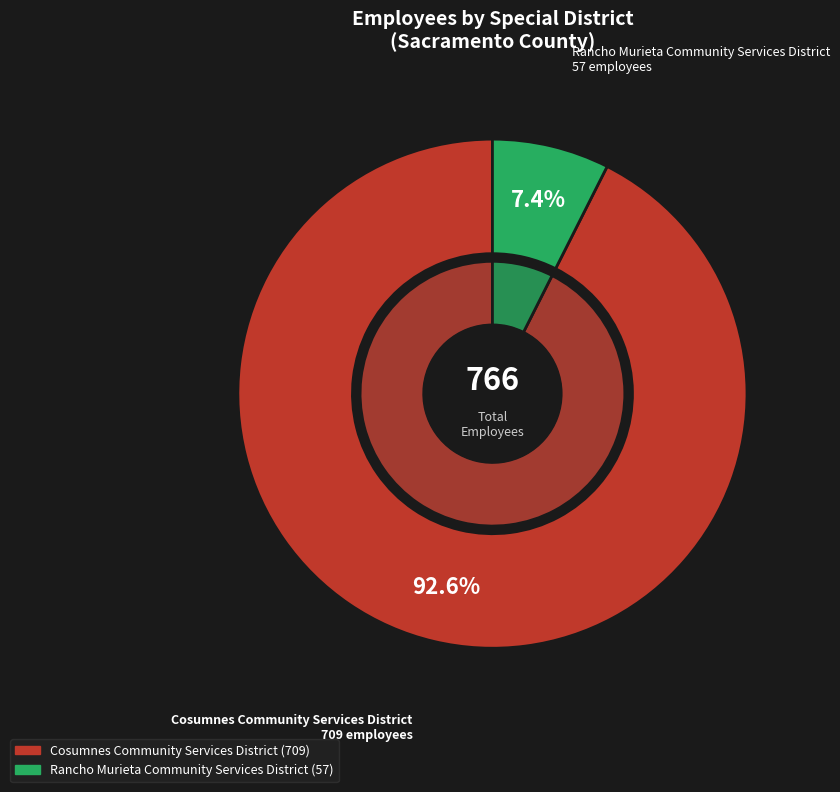

Is Cosumnes Community Services District the majority of the pie?

Yes